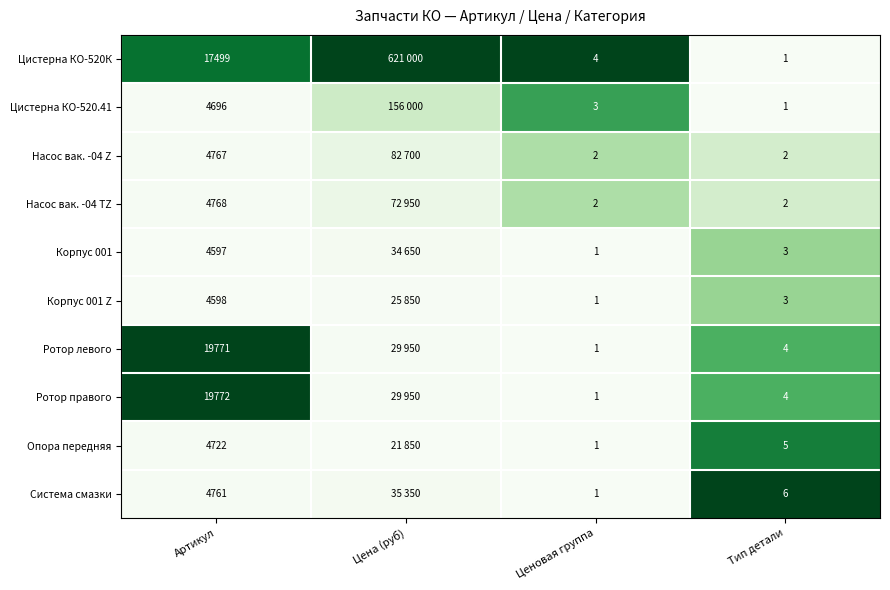

Is the value of Насос вак. -04 TZ at Артикул greater than the value of Насос вак. -04 Z at Тип детали?

Yes